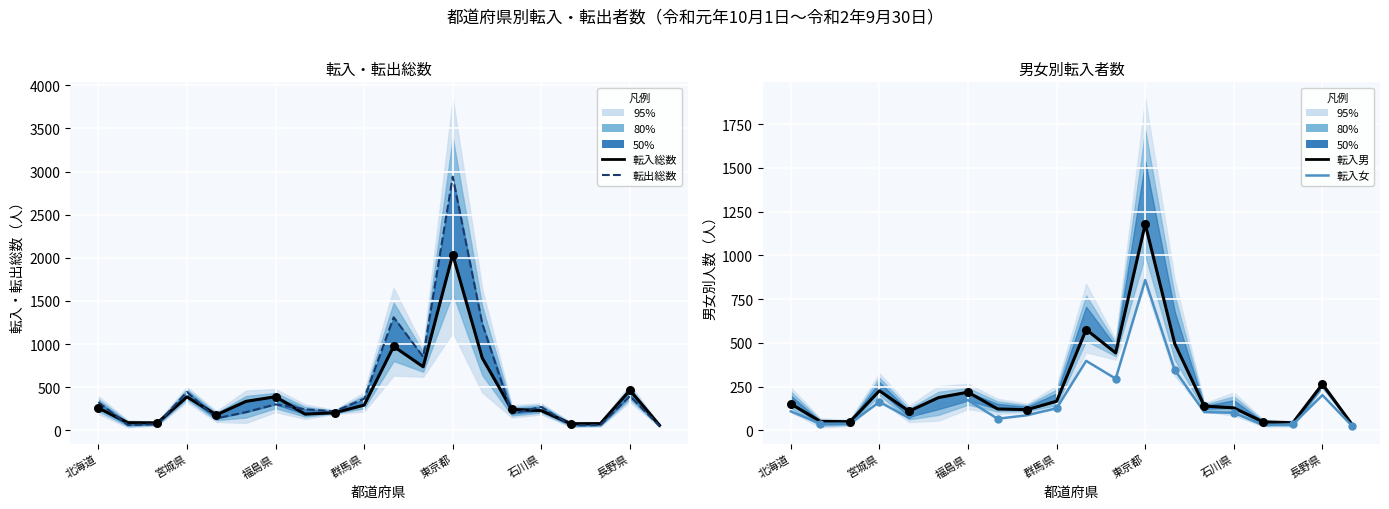

What are all the series names shown in the legend?

転入総数, 転出総数, 転入男, 転入女